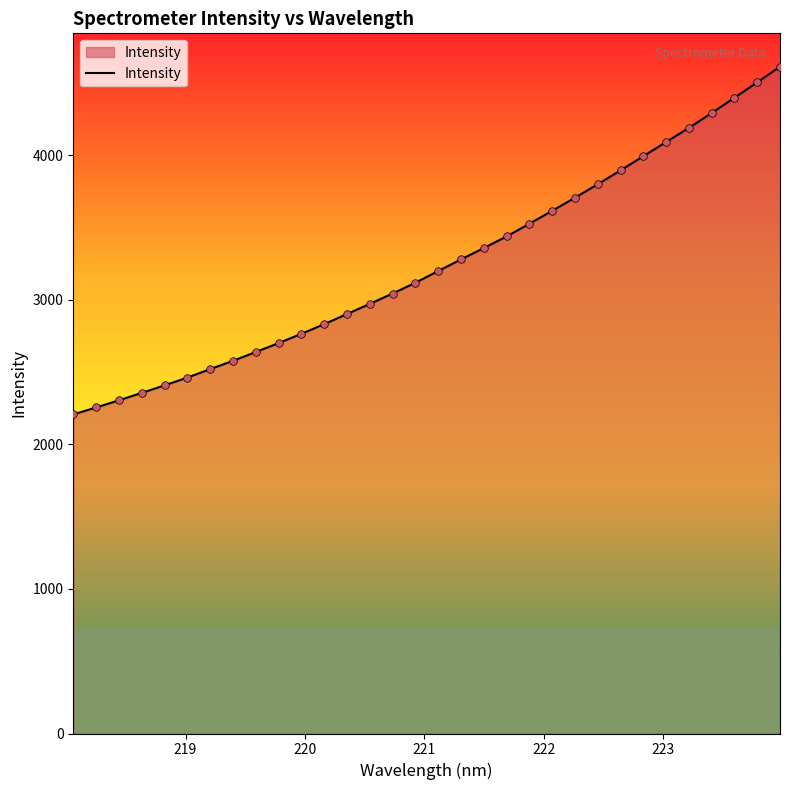

What is the smallest value displayed?

2207.6